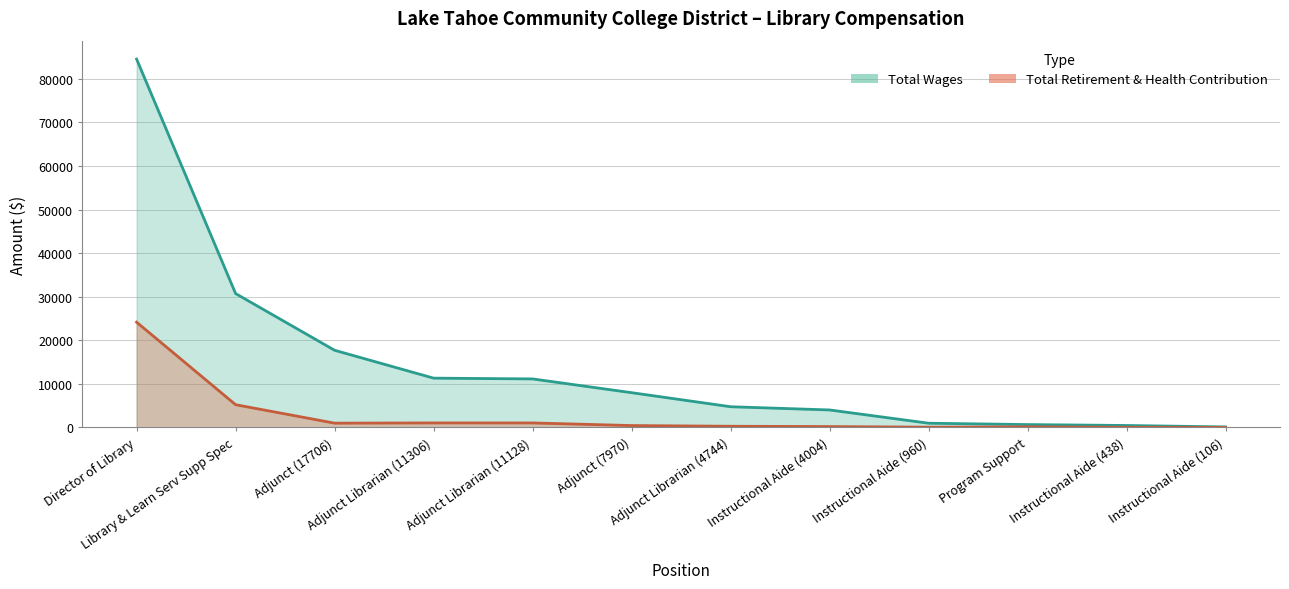

How many data points does each series have?

12